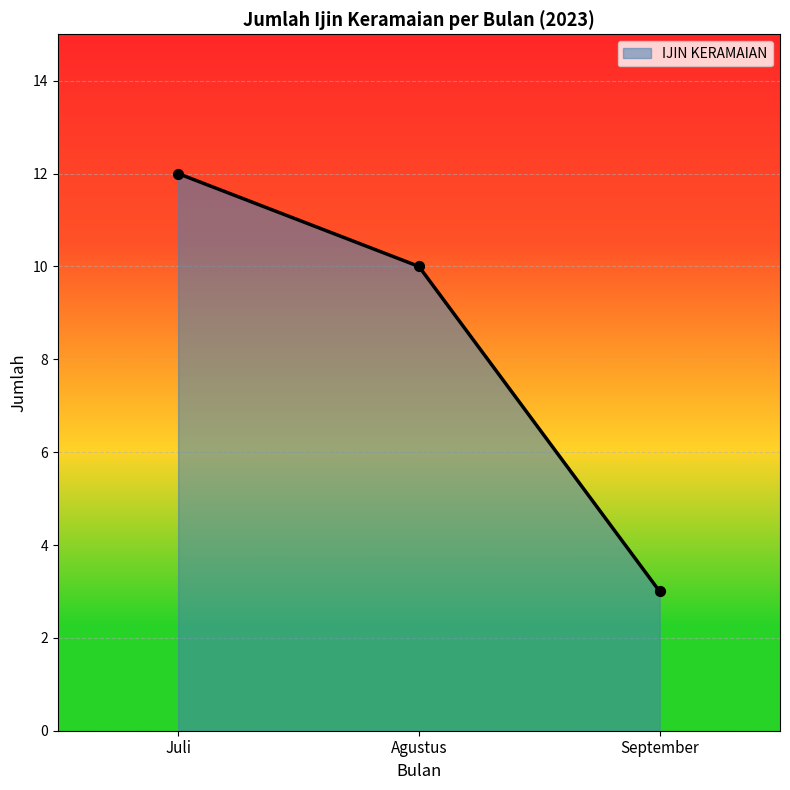

What is the change in value from Juli to Agustus?

-2